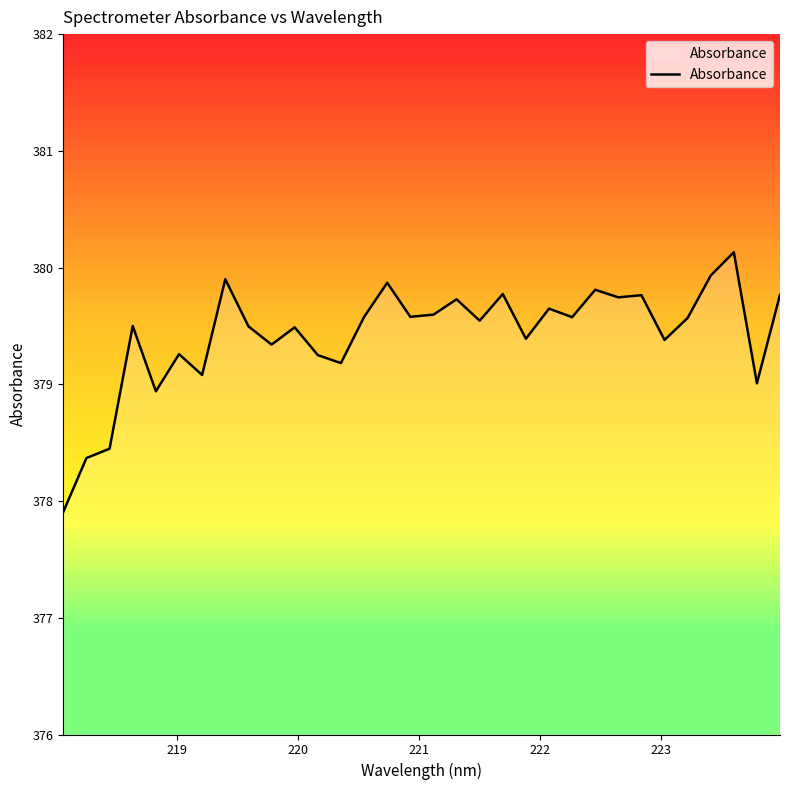

What is the greatest value displayed?

380.1